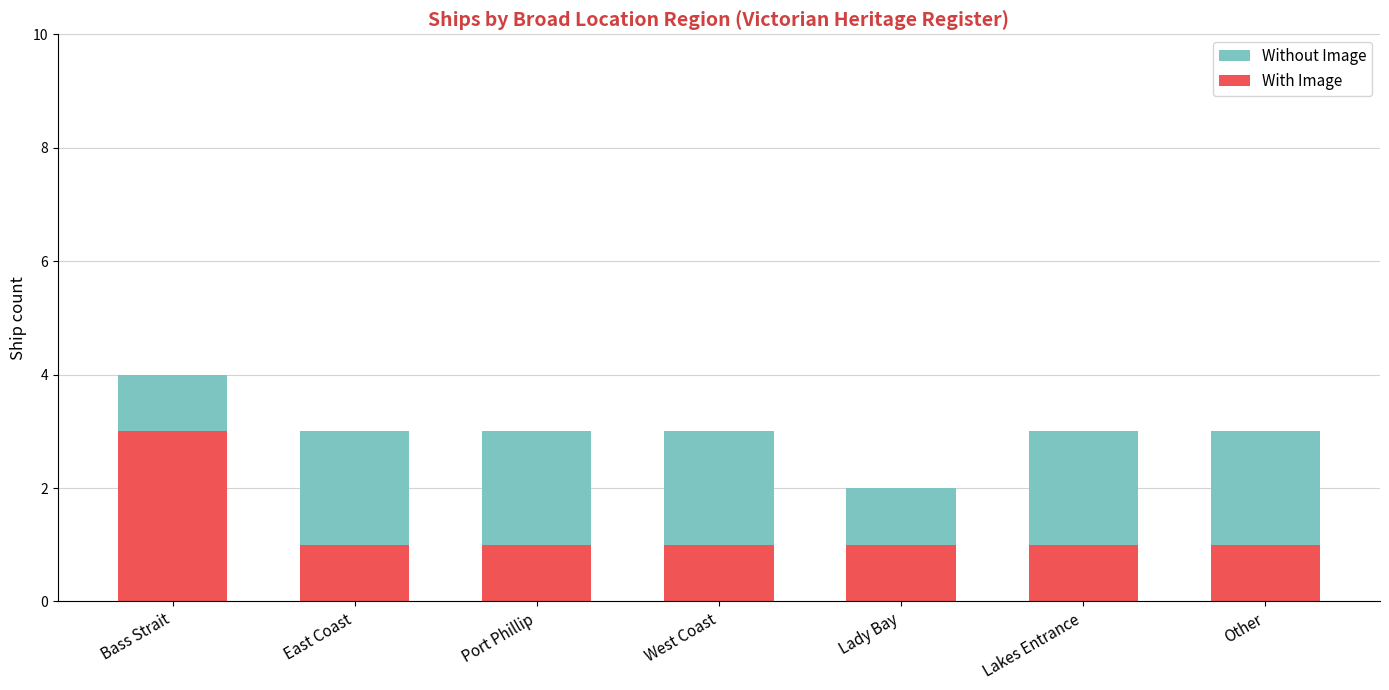

What is the label of the 6th bar from the right?

East Coast